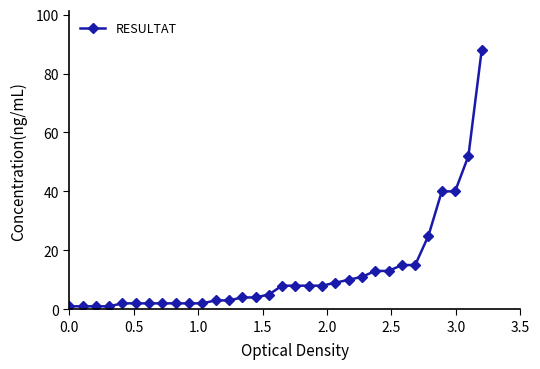

Reading right to left, extract all data points from this chart.

88	52	40	40	25	15	15	13	13	11	10	9	8	8	8	8	5	4	4	3	3	2	2	2	2	2	2	2	1	1	1	1